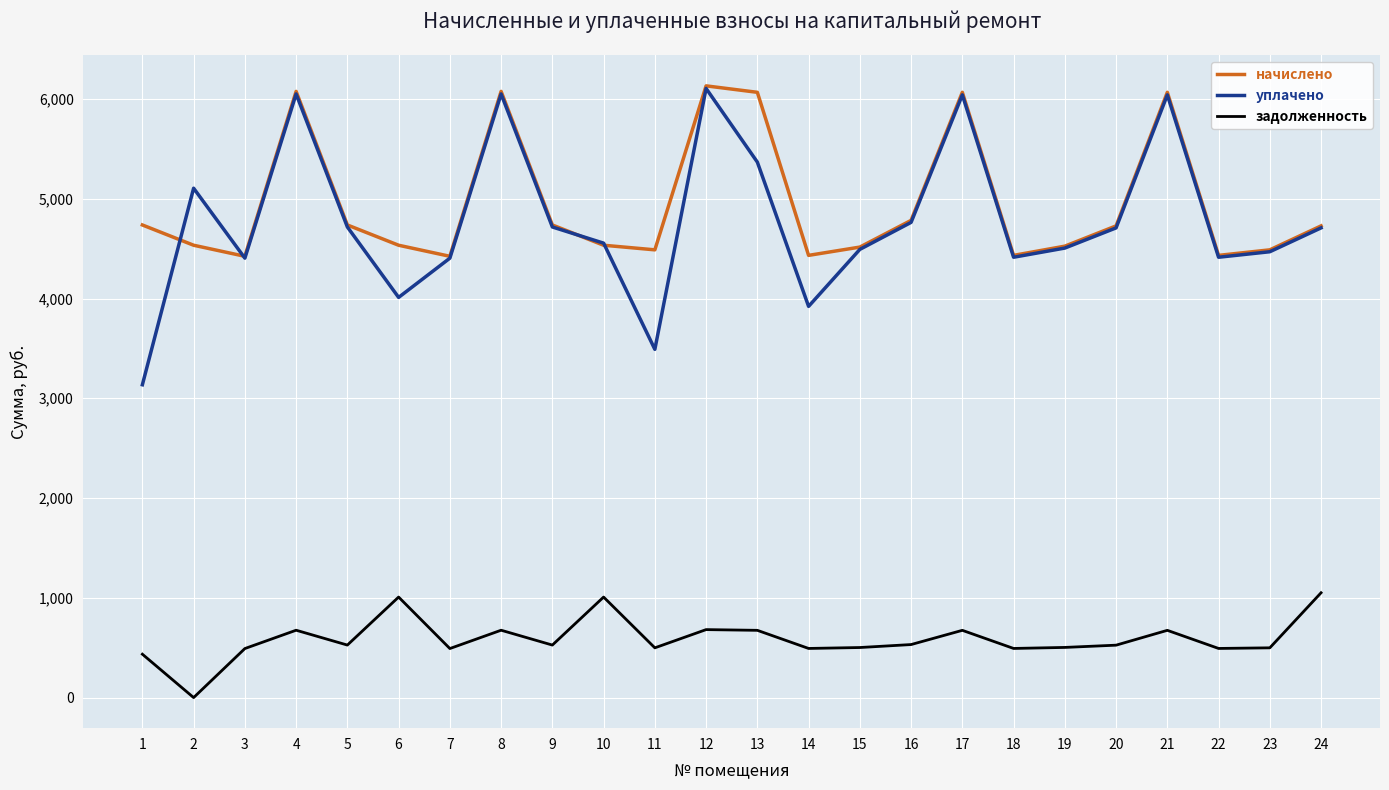

The value of уплачено at 21 is 6041.1. True or false?

True